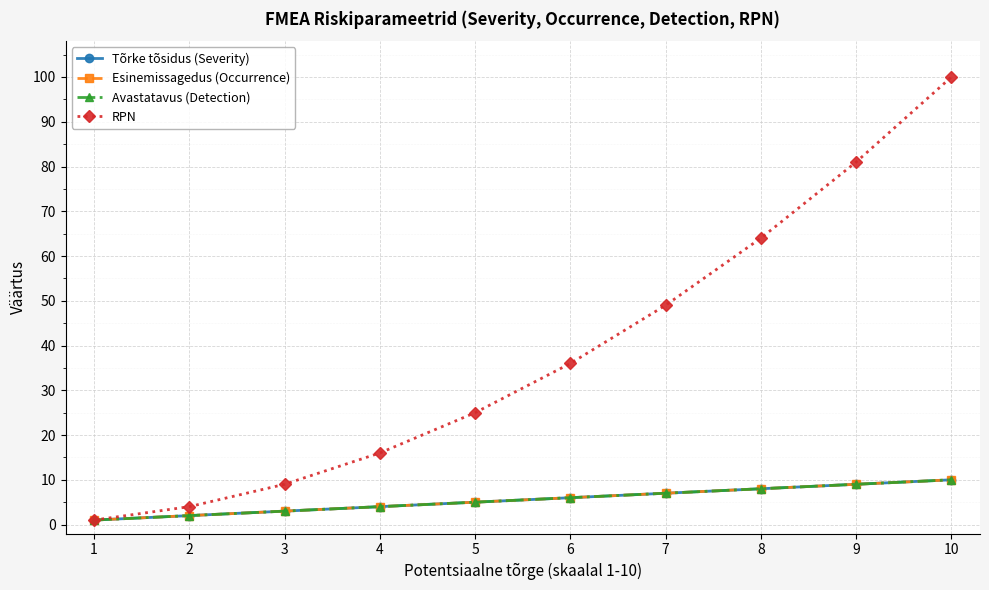

Rank the series at 3 from lowest to highest value.

Tõrke tõsidus (Severity), Esinemissagedus (Occurrence), Avastatavus (Detection), RPN